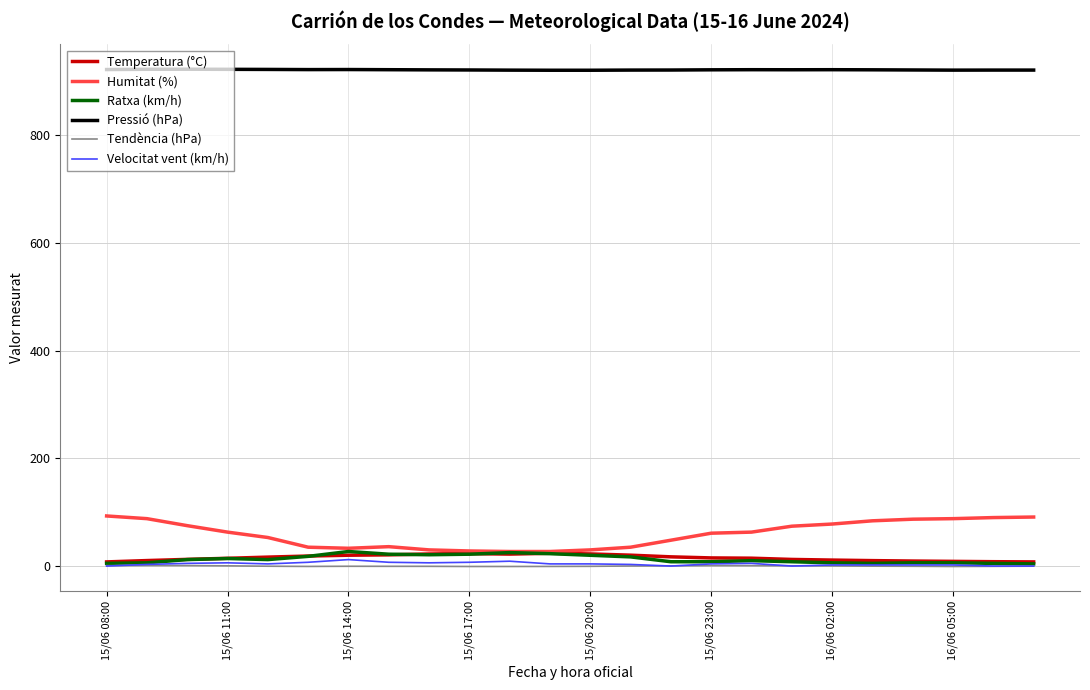

True or false: Pressió (hPa) and Tendència (hPa) intersect in this chart.

False